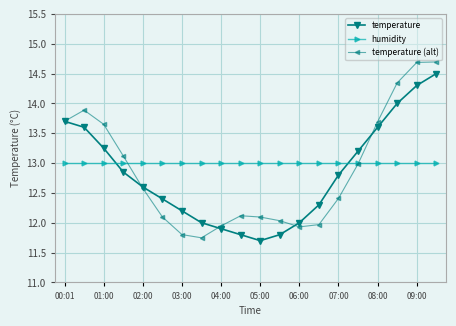

What is the average value of the humidity series?

13.0